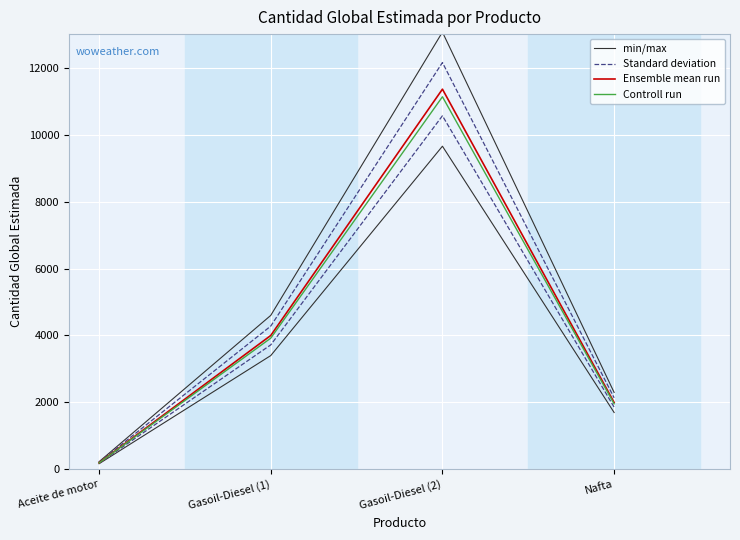

Reading left to right, what are all the values shown in this chart?

min/max: Aceite de motor=230.0	Gasoil-Diesel (1)=4600.0	Gasoil-Diesel (2)=13059.4	Nafta=2300.0
Standard deviation: Aceite de motor=214.0	Gasoil-Diesel (1)=4280.0	Gasoil-Diesel (2)=12150.9	Nafta=2140.0
Ensemble mean run: Aceite de motor=200.0	Gasoil-Diesel (1)=4000.0	Gasoil-Diesel (2)=11356.0	Nafta=2000.0
Controll run: Aceite de motor=196.0	Gasoil-Diesel (1)=3920.0	Gasoil-Diesel (2)=11128.9	Nafta=1960.0